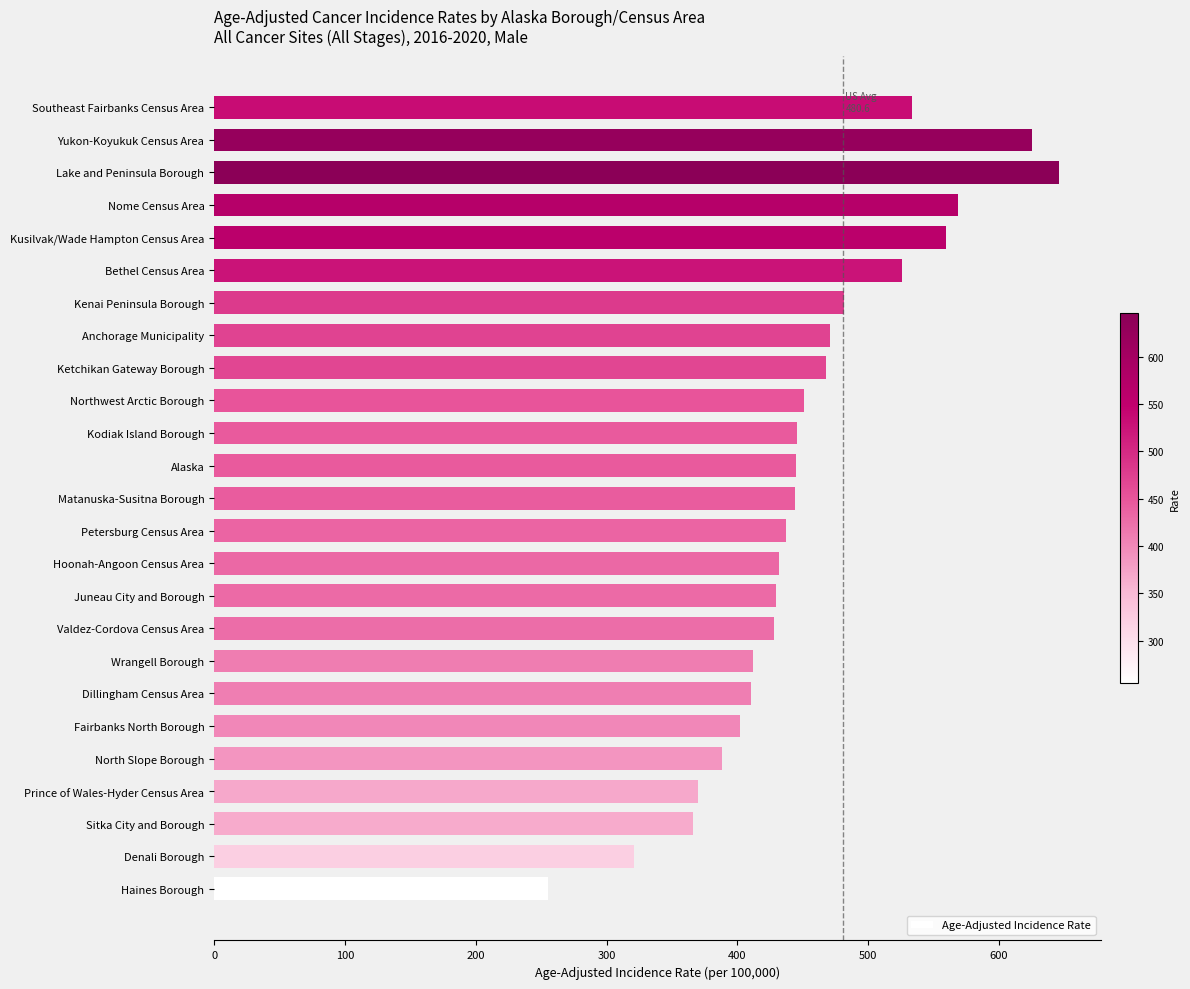

What is the maximum value shown in the chart?

645.9